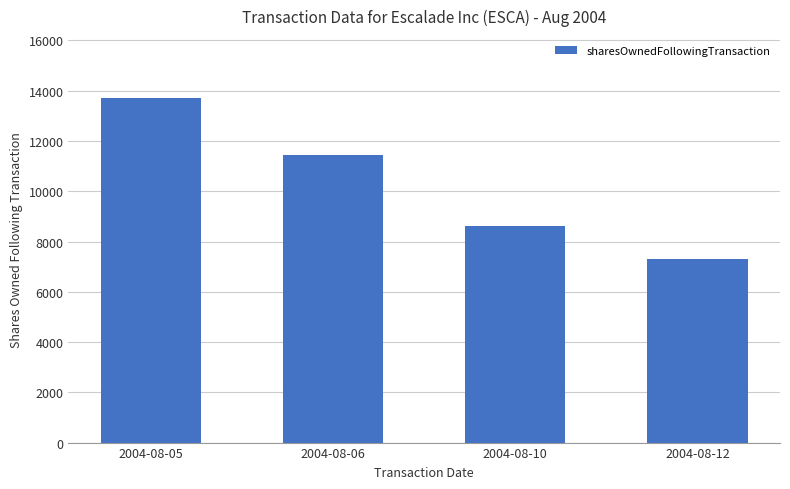

At which label is the value closest to 10503?

2004-08-06